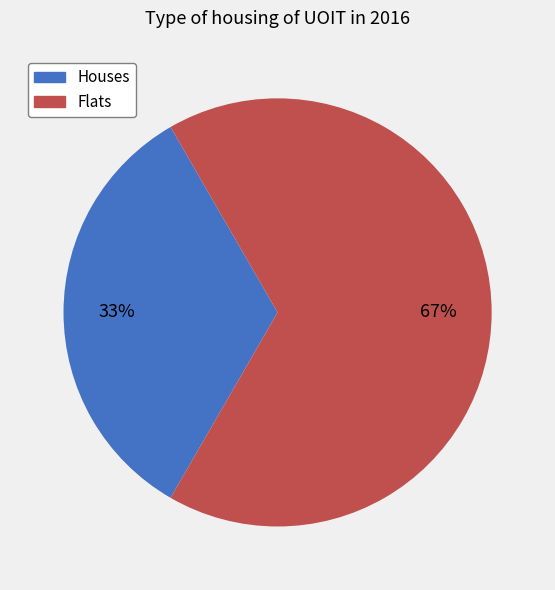

Which has a higher value, Houses or Flats?

Flats